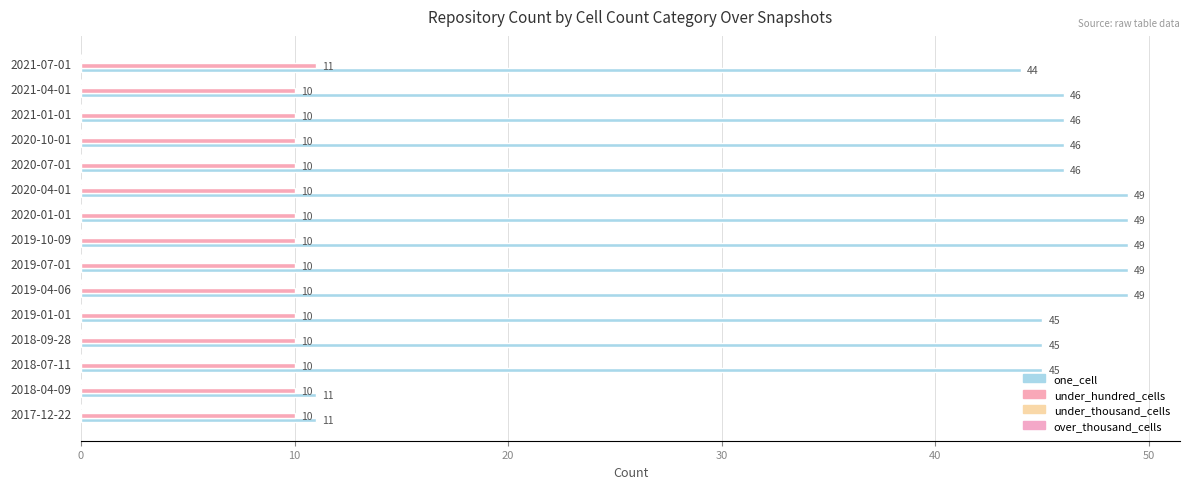

How many categories are shown in the chart?

15